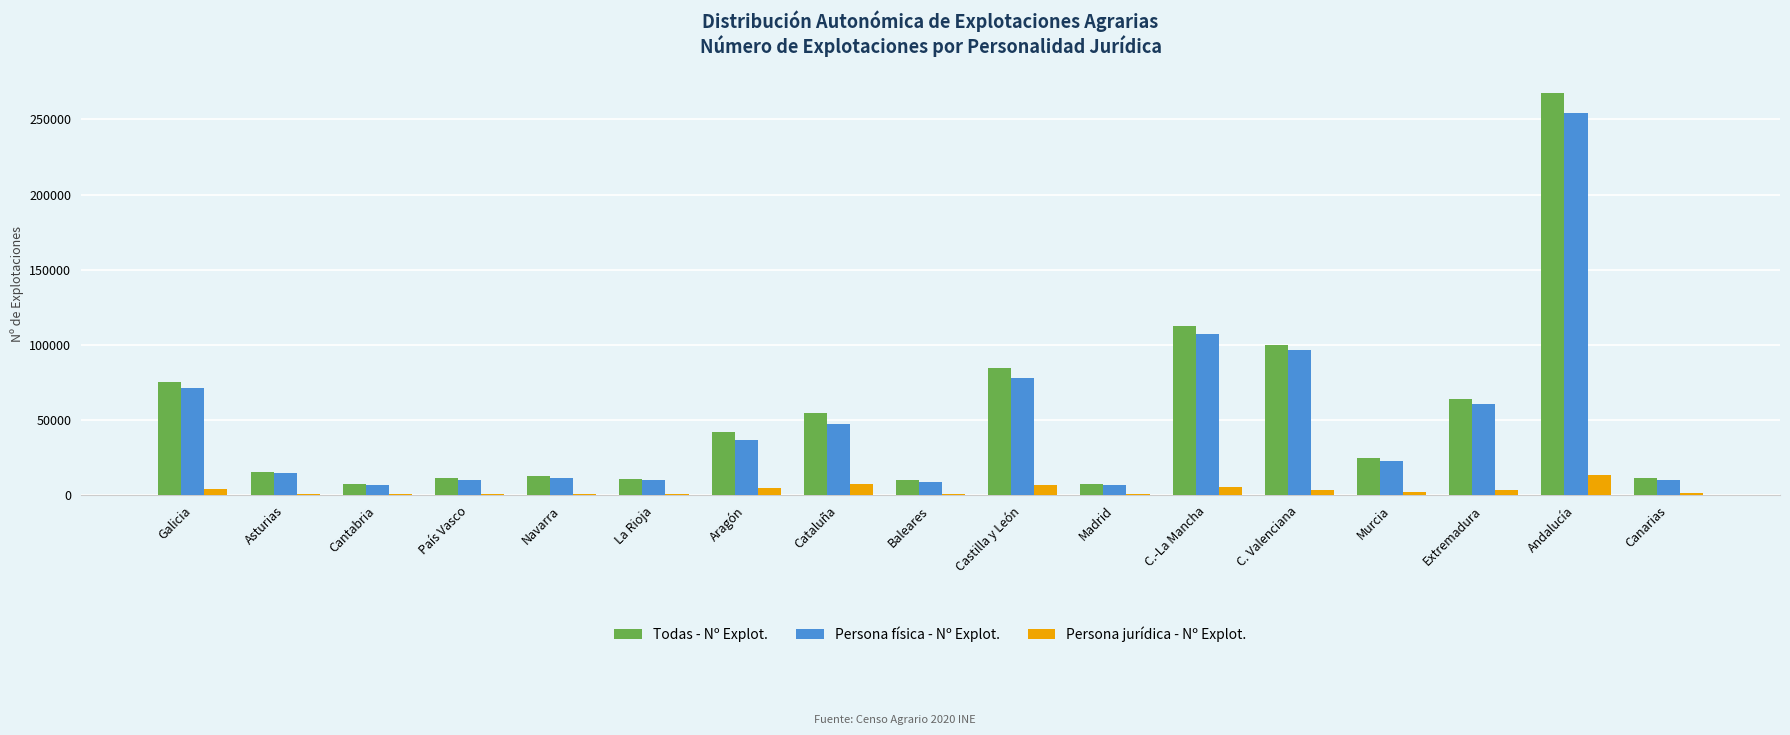

What is the sum of all Persona física - Nº Explot. values?

855510